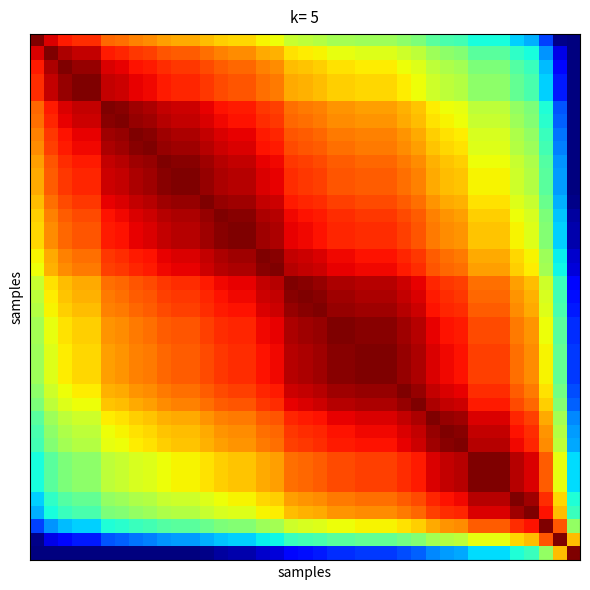

Which category has the lowest value across all series?

38